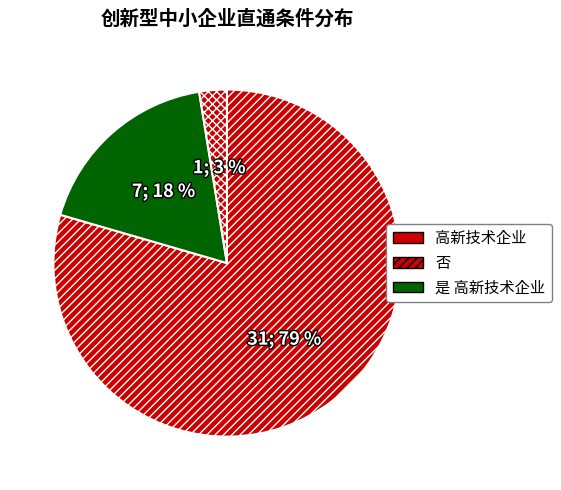

To the nearest percent, what percentage of the pie is 否?

18%